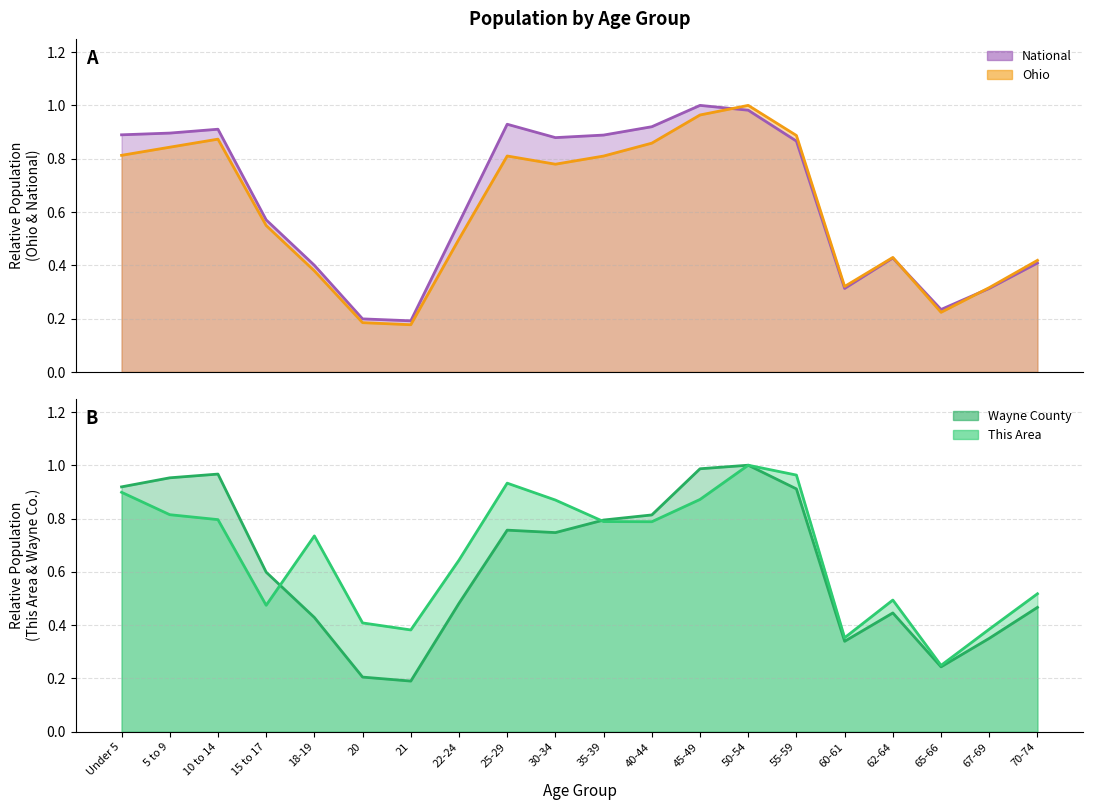

True or false: National and Wayne County cross at least once.

True